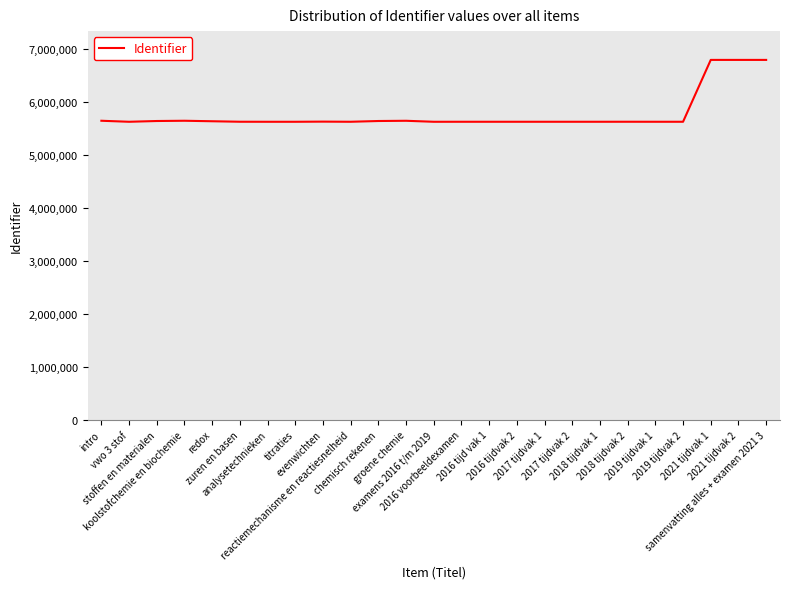

How many lines are shown in the chart?

1